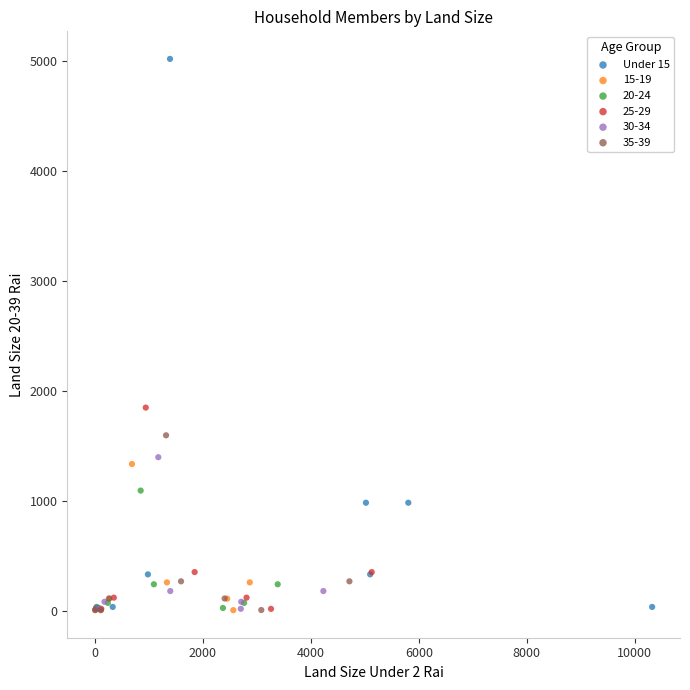

Which series has the widest spread of Y values?

Under 15